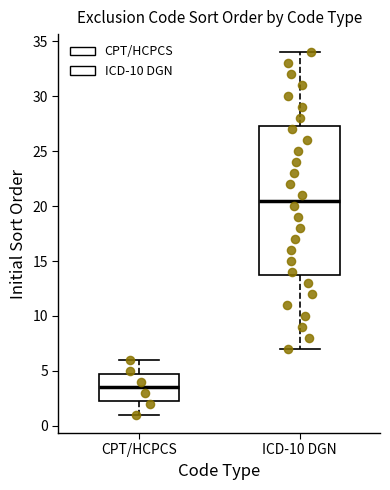

Where is the lower edge of the box for ICD-10 DGN on the y-axis? The values are not printed on the chart, so give them approximately, as read against the axis.

14.0